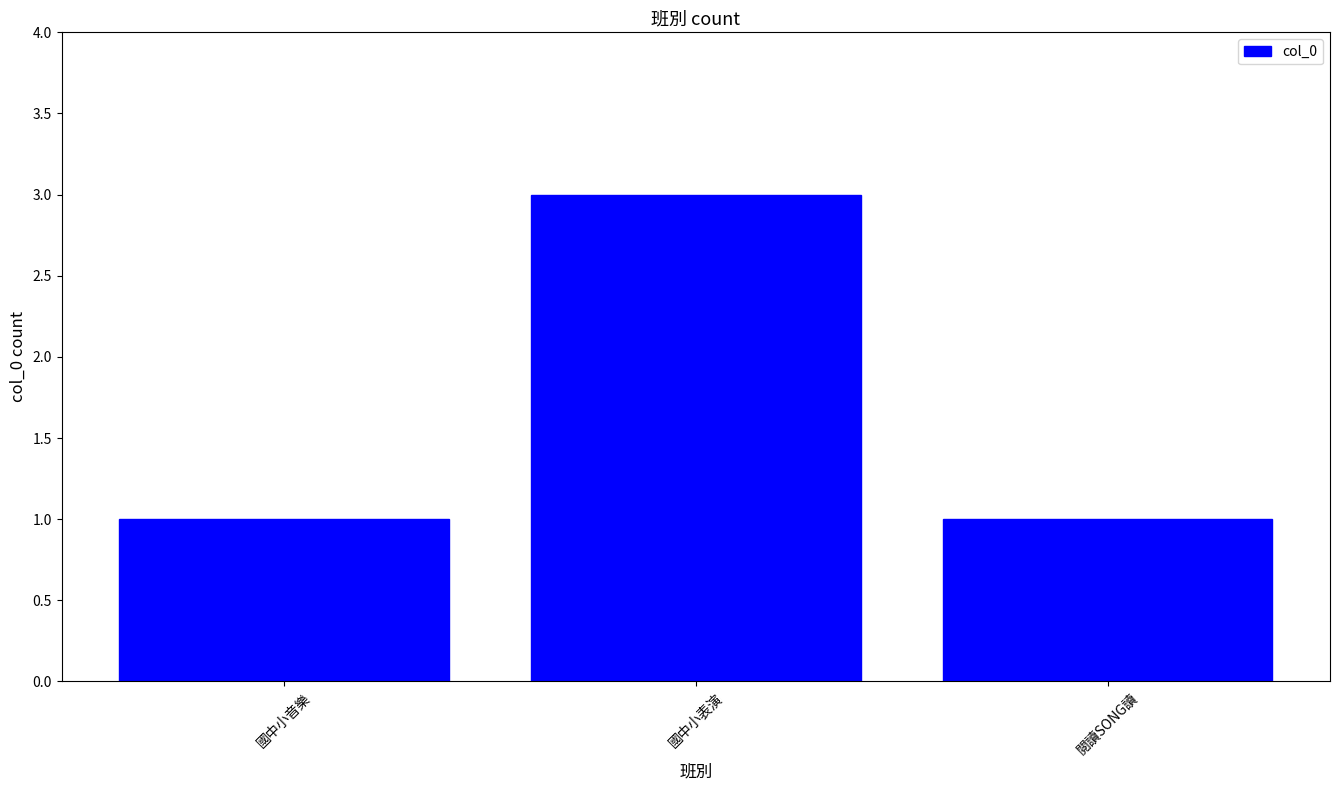

Reading right to left, transcribe all the data shown in this chart.

閱讀SONG讀=1	國中小表演=3	國中小音樂=1